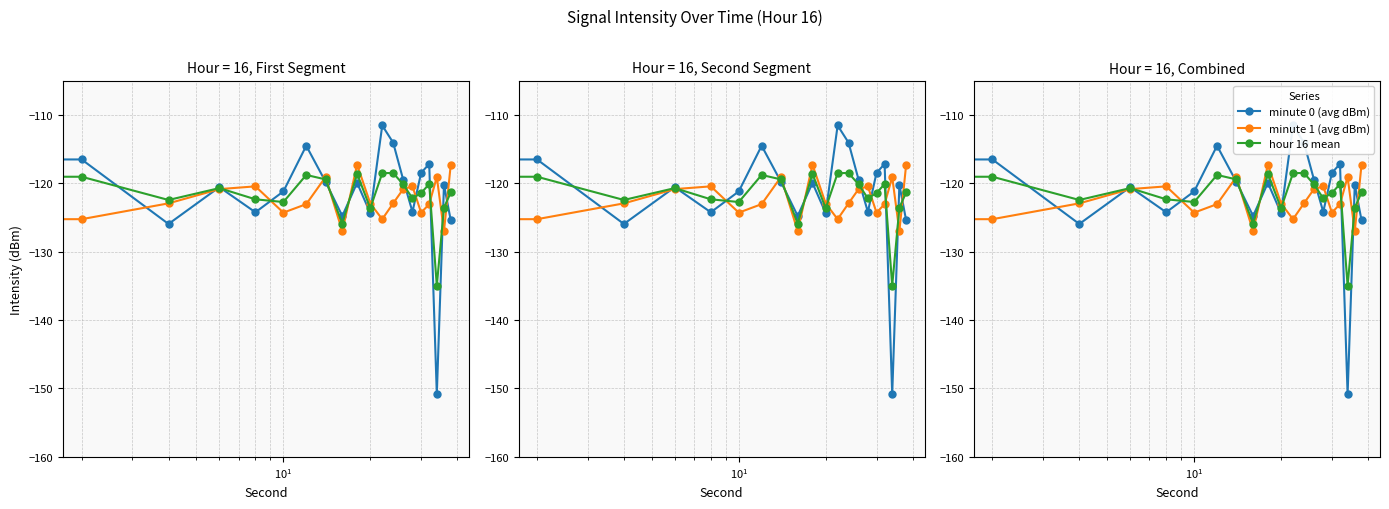

What is the average value of the minute 1 (avg dBm) series?

-122.3